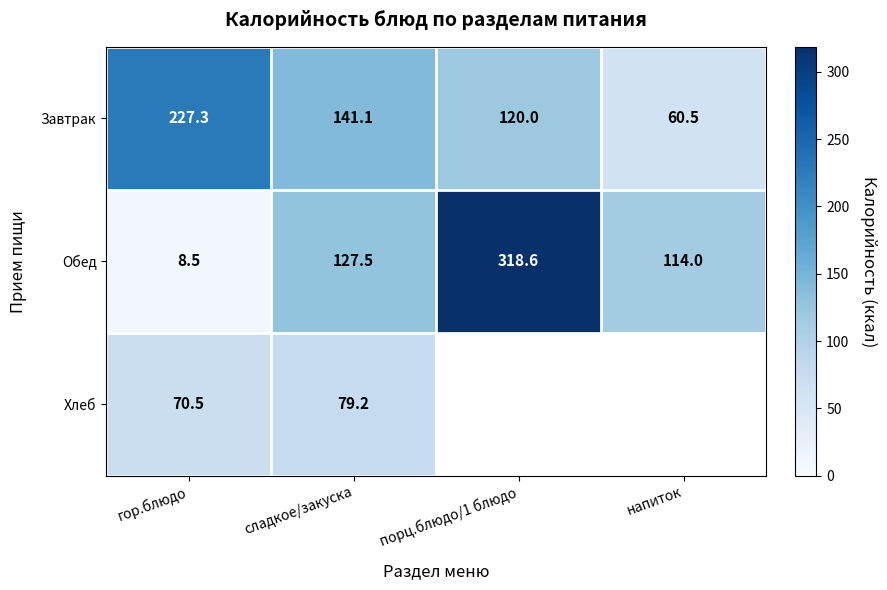

True or false: Завтрак has a value of 55.7 at порц.блюдо/1 блюдо.

False